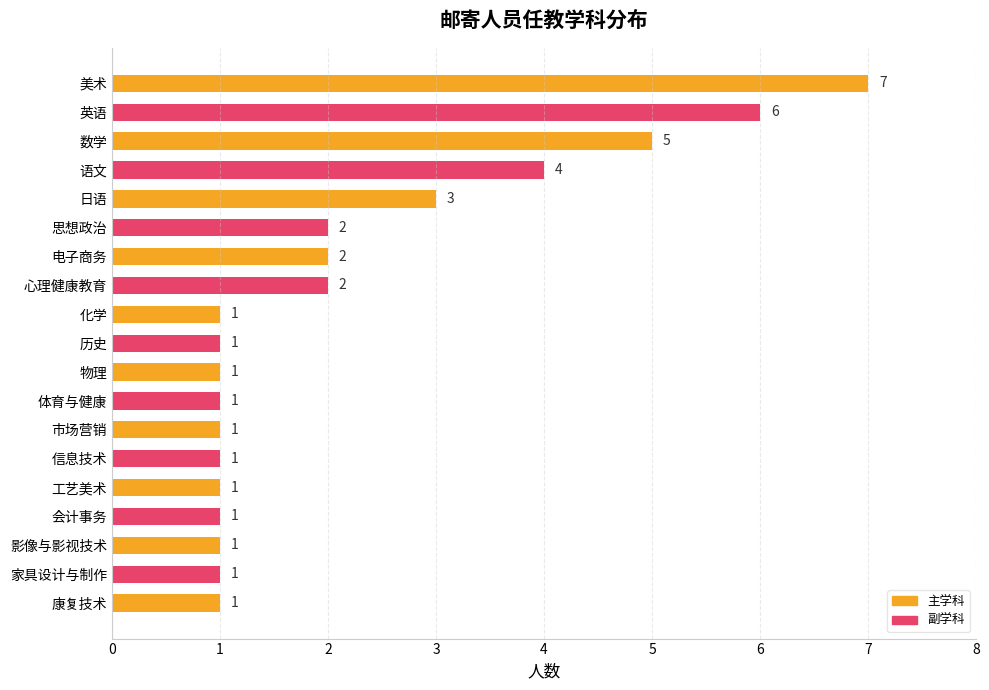

True or false: the data shows 2 at 会计事务.

False